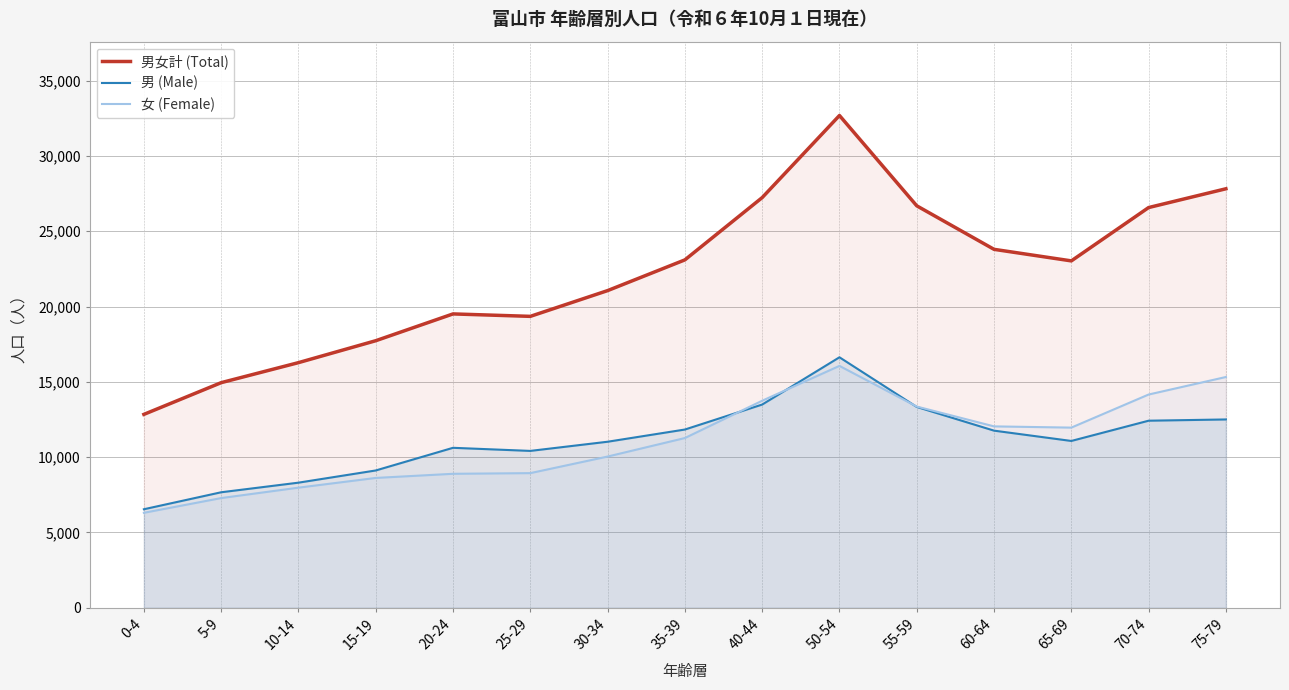

What is the label of the 10th point from the right?

25-29